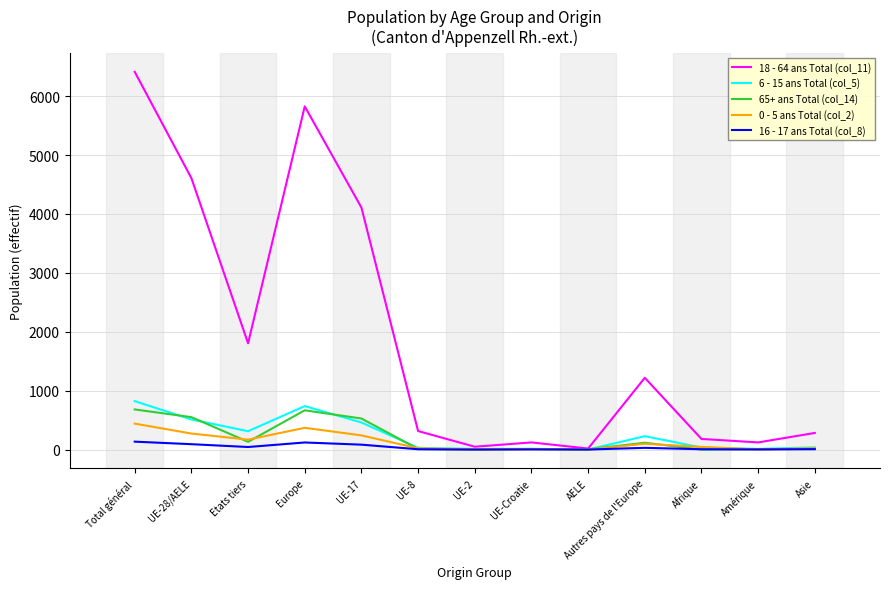

What is the difference between the maximum and minimum values in the 6 - 15 ans Total (col_5) series?

822